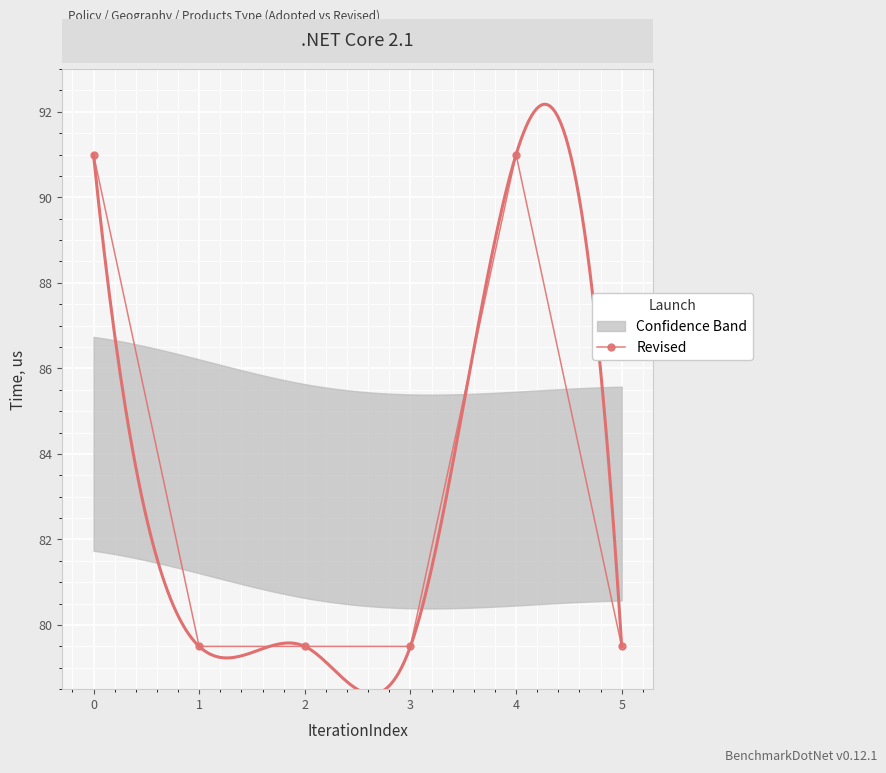

What is the average value?

83.3